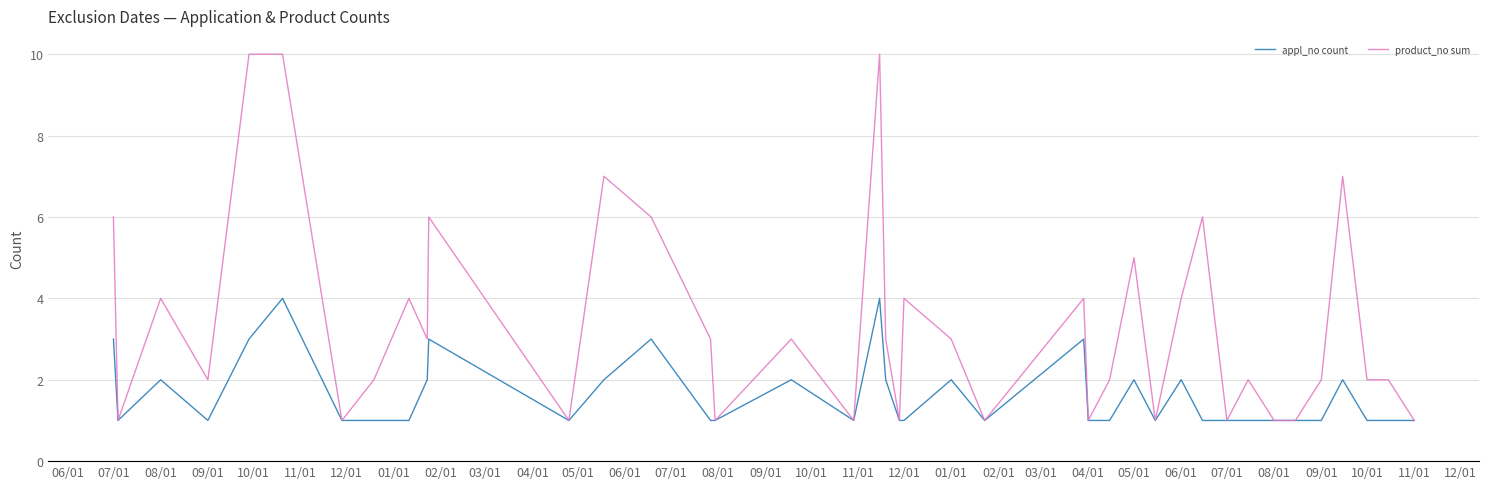

What is the highest value of the appl_no count series?

4